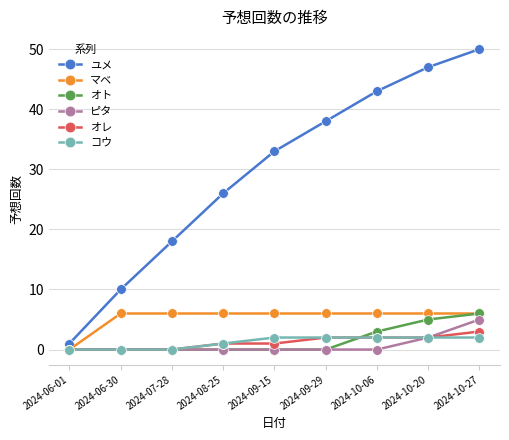

What is the spread (max minus min) of values at 2024-10-27?

48